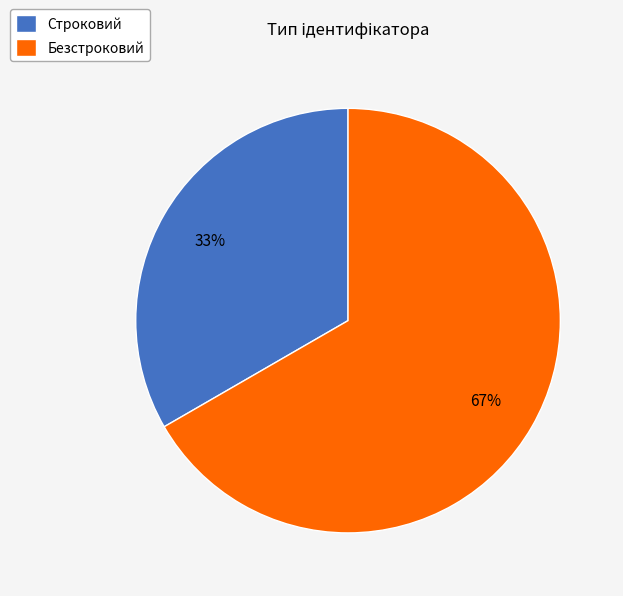

What percentage is the Строковий slice, to the nearest percent?

33%